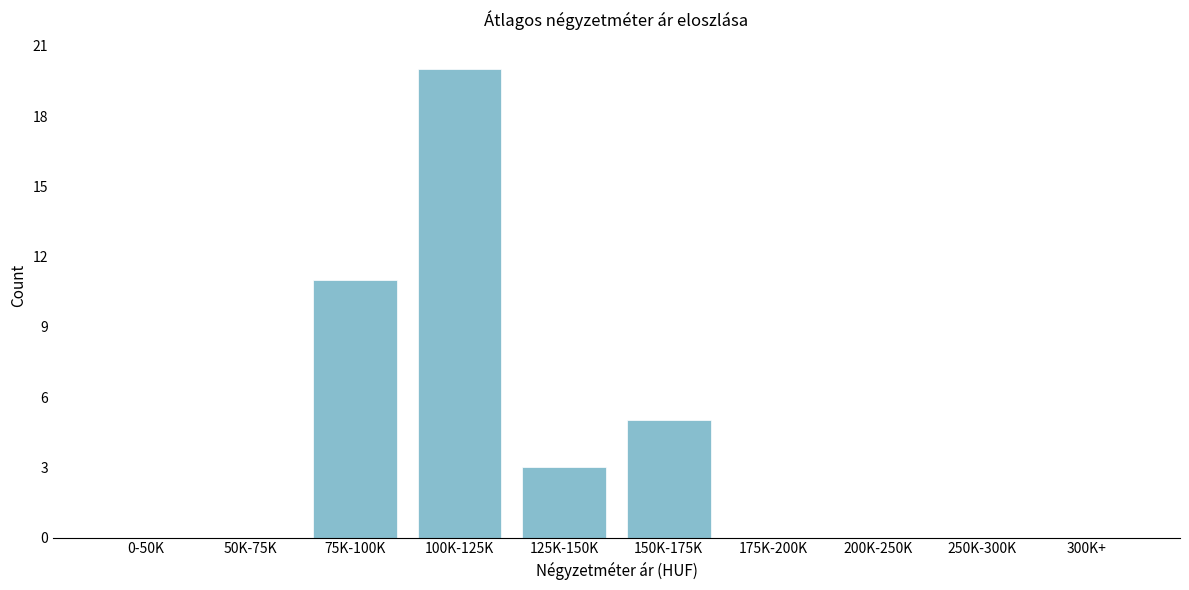

Reading left to right, what are all the values shown in this chart?

0-50K=0	50K-75K=0	75K-100K=11	100K-125K=20	125K-150K=3	150K-175K=5	175K-200K=0	200K-250K=0	250K-300K=0	300K+=0